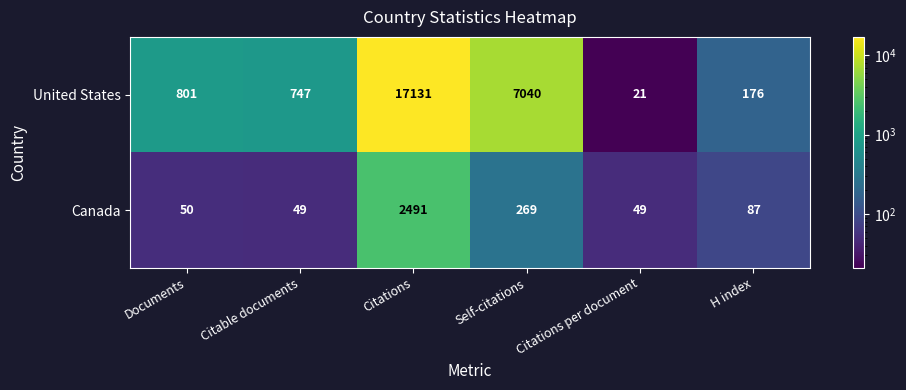

Rank the series by their maximum value, from lowest to highest.

Canada, United States